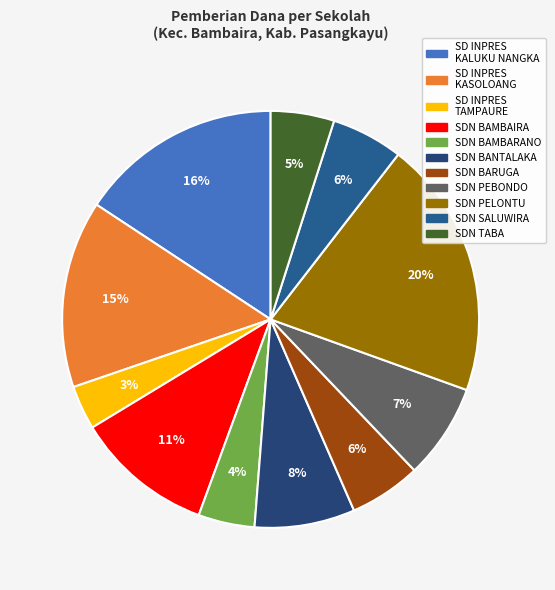

Which category has the smallest portion of the pie?

SD INPRES TAMPAURE